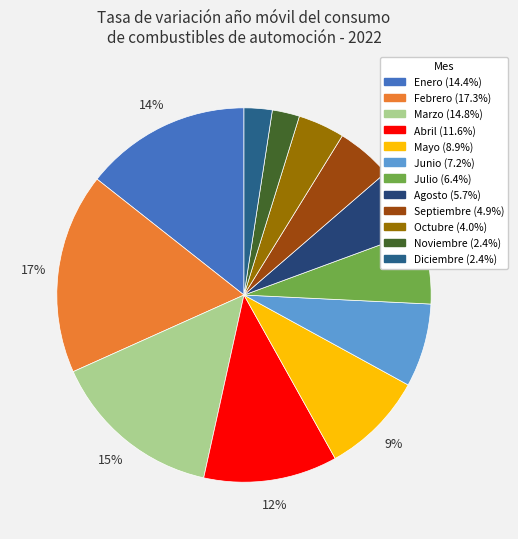

Count the number of slices in the pie.

12